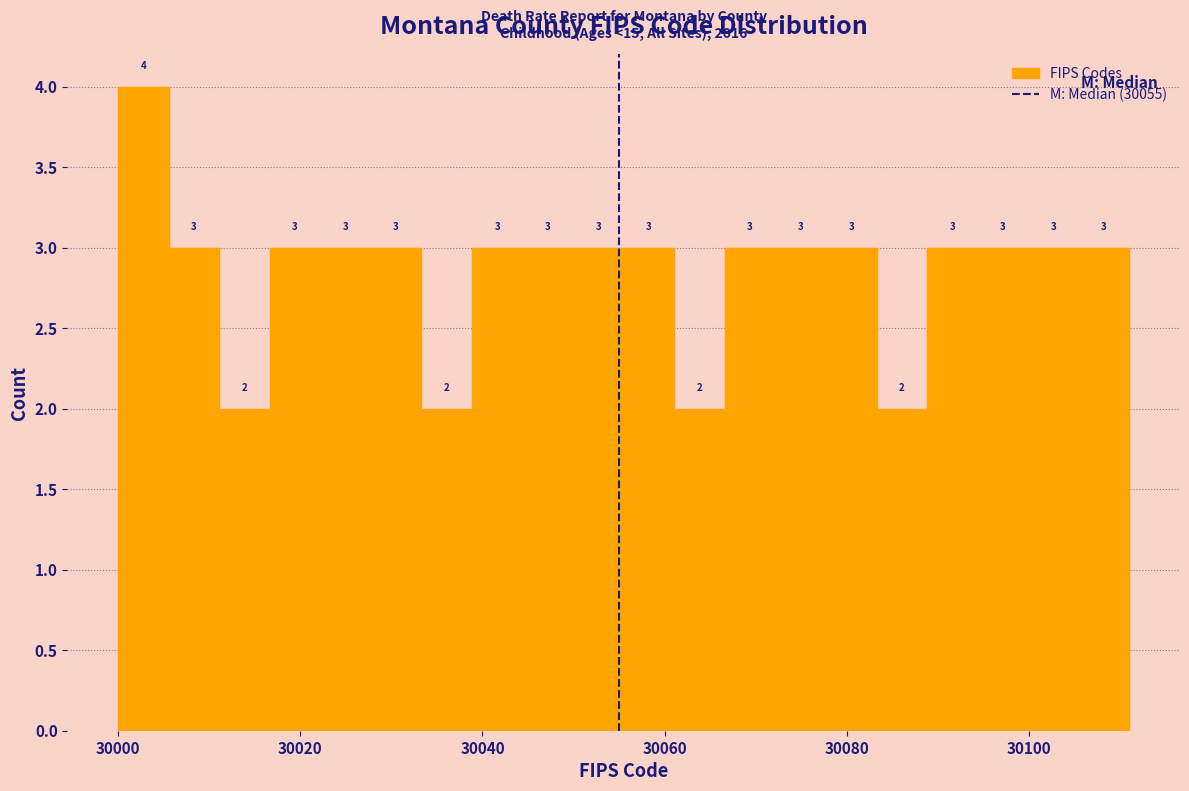

Read against the x-axis, roughly where is the centre of the tallest bar?

30002